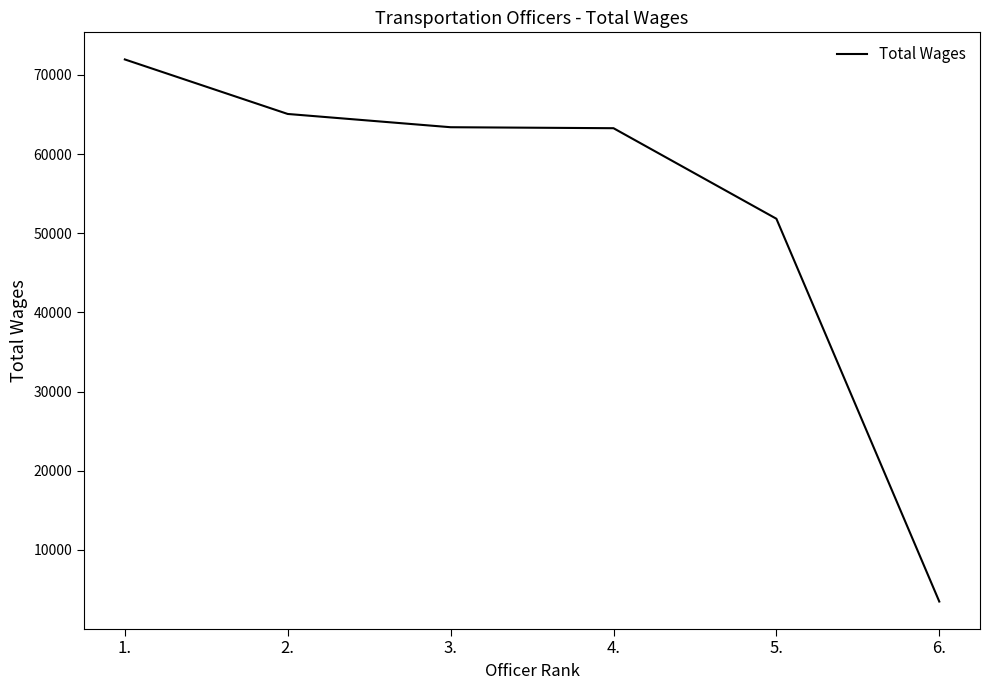

What is the change in value from 2. to 6.?

-61593